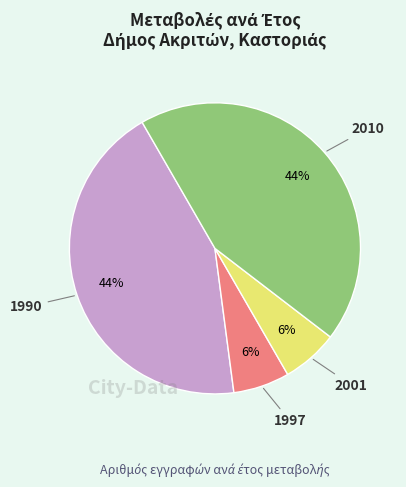

Does 2010 account for over 50% of the chart?

No